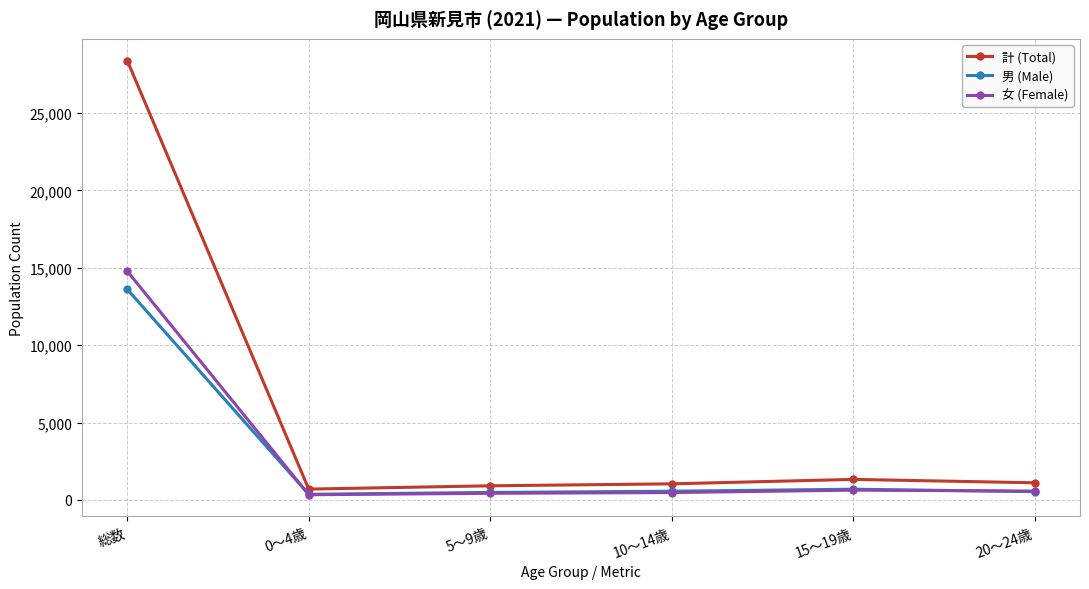

What position from the right is 15～19歳?

2